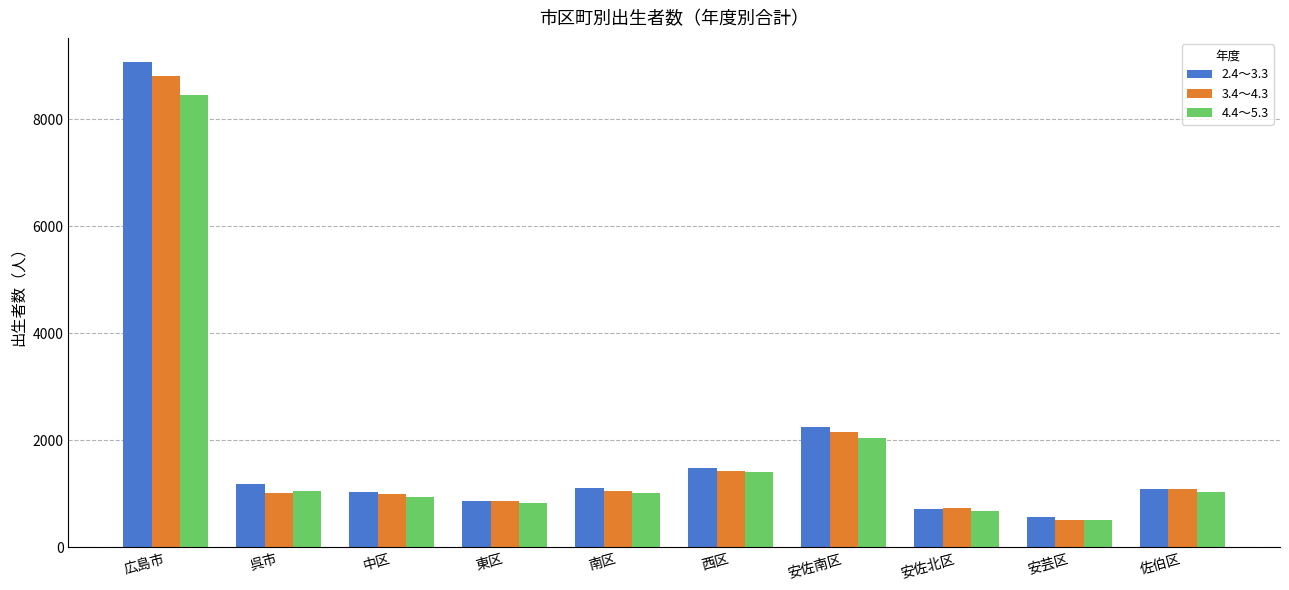

Which category has the lowest value in the 2.4～3.3 series?

安芸区